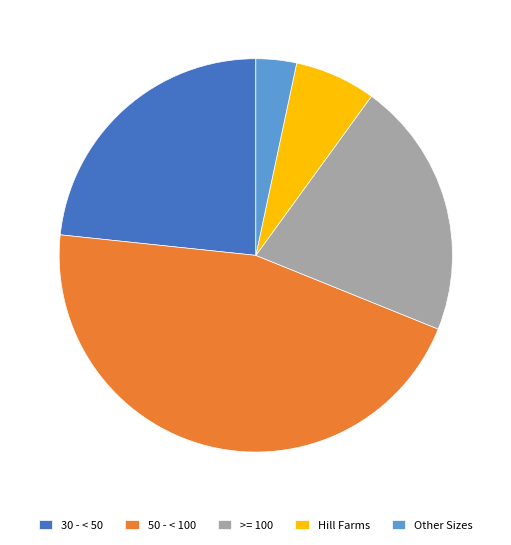

Does >= 100 represent more than half of the total?

No